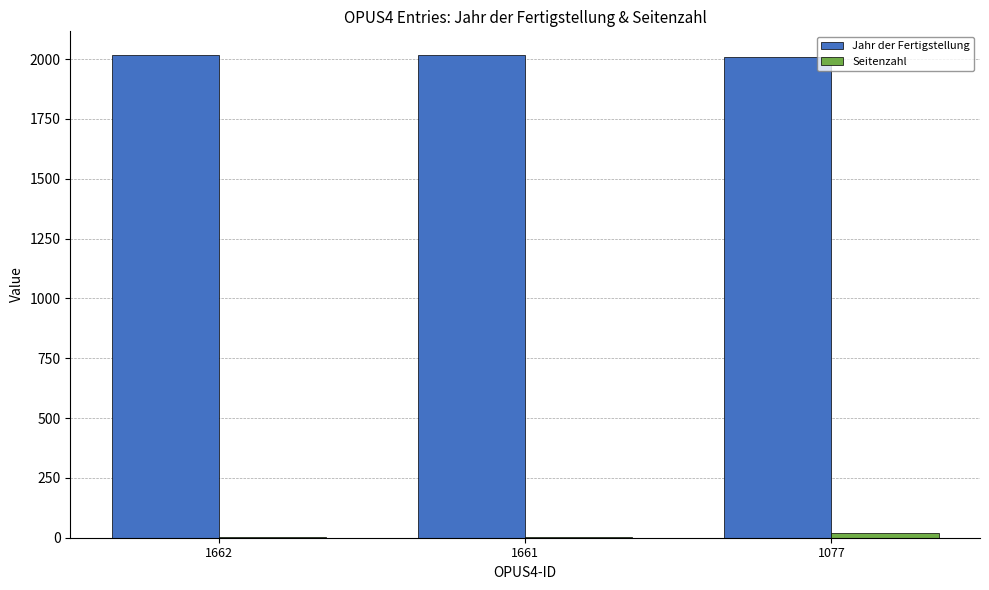

Is it true that Jahr der Fertigstellung equals 2015 at 1661?

True